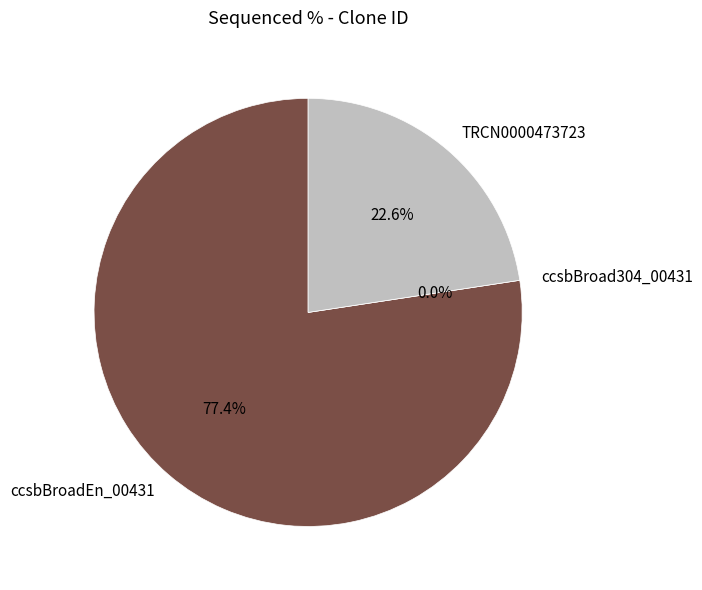

Which slice is the largest?

ccsbBroadEn_00431